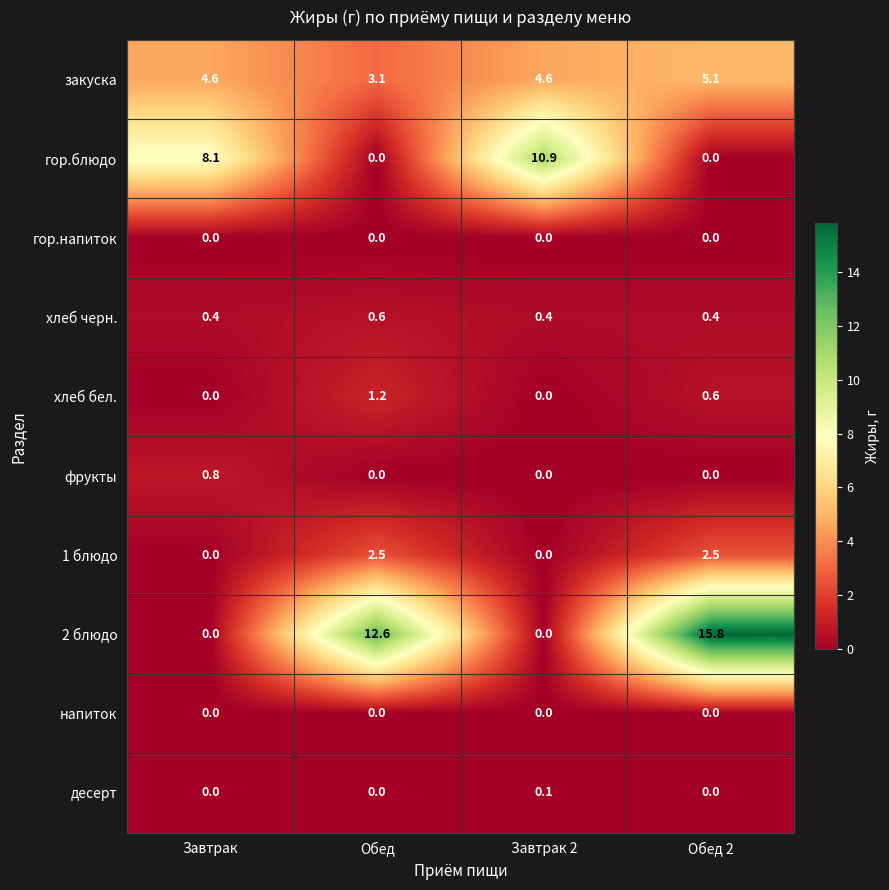

What is the approximate value of закуска at Обед 2?

5.1